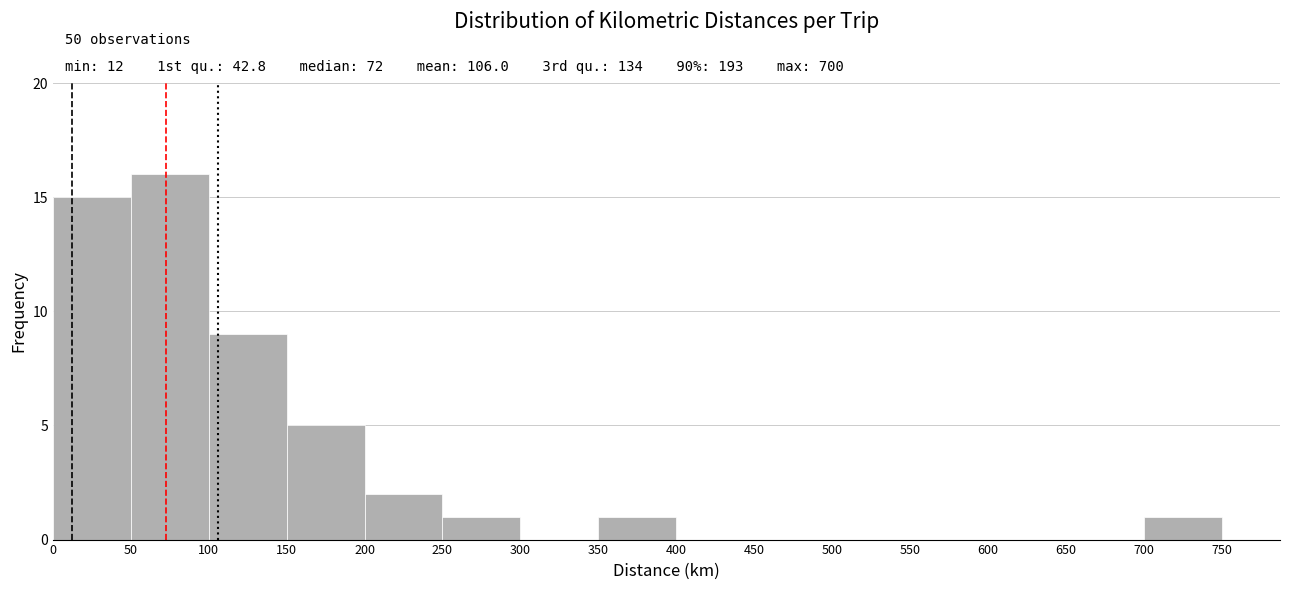

Over which range of the x-axis is the bar tallest?

50 to 100